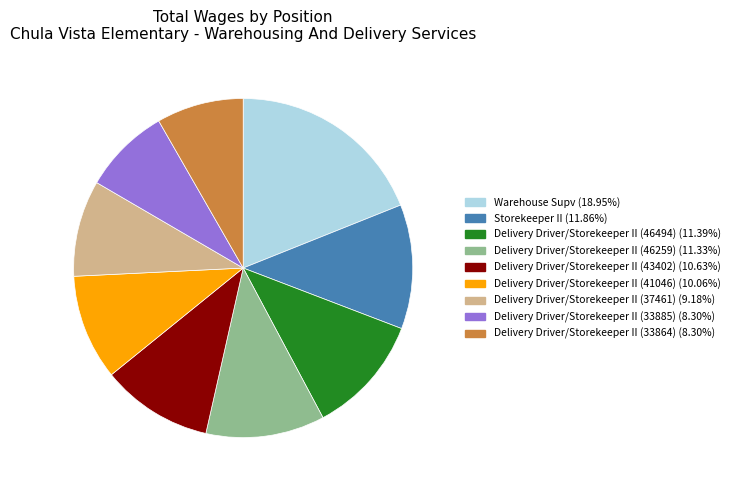

Is there any slice that represents more than half of the pie?

No